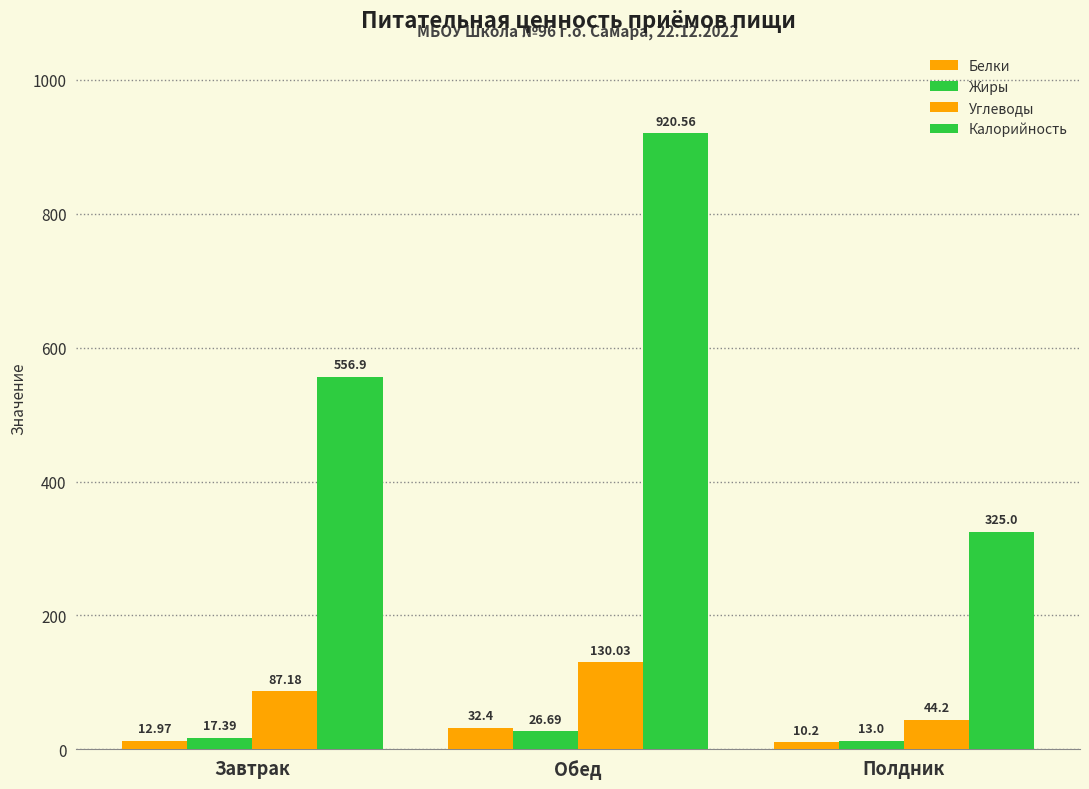

Reading left to right, what are all the values shown in this chart?

Белки: 13.0	32.4	10.2
Жиры: 17.4	26.7	13.0
Углеводы: 87.2	130.0	44.2
Калорийность: 556.9	920.6	325.0